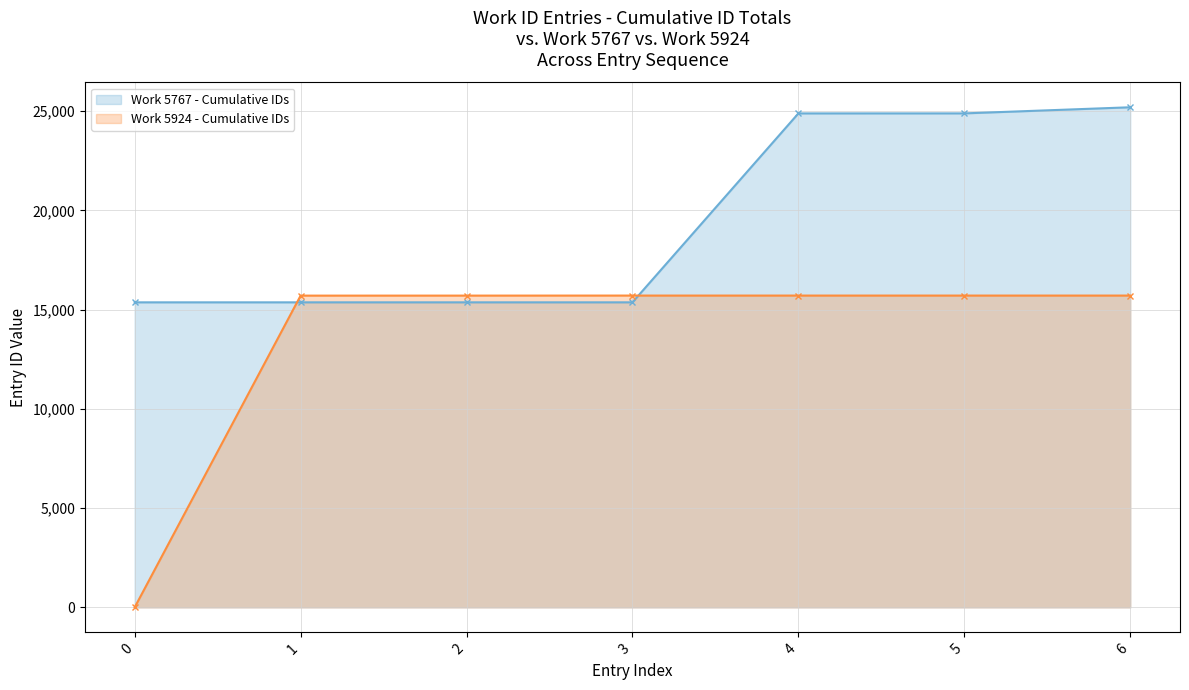

Between which two adjacent categories do Work 5924 - Cumulative IDs and Work 5767 - Cumulative IDs first intersect?

0 and 1